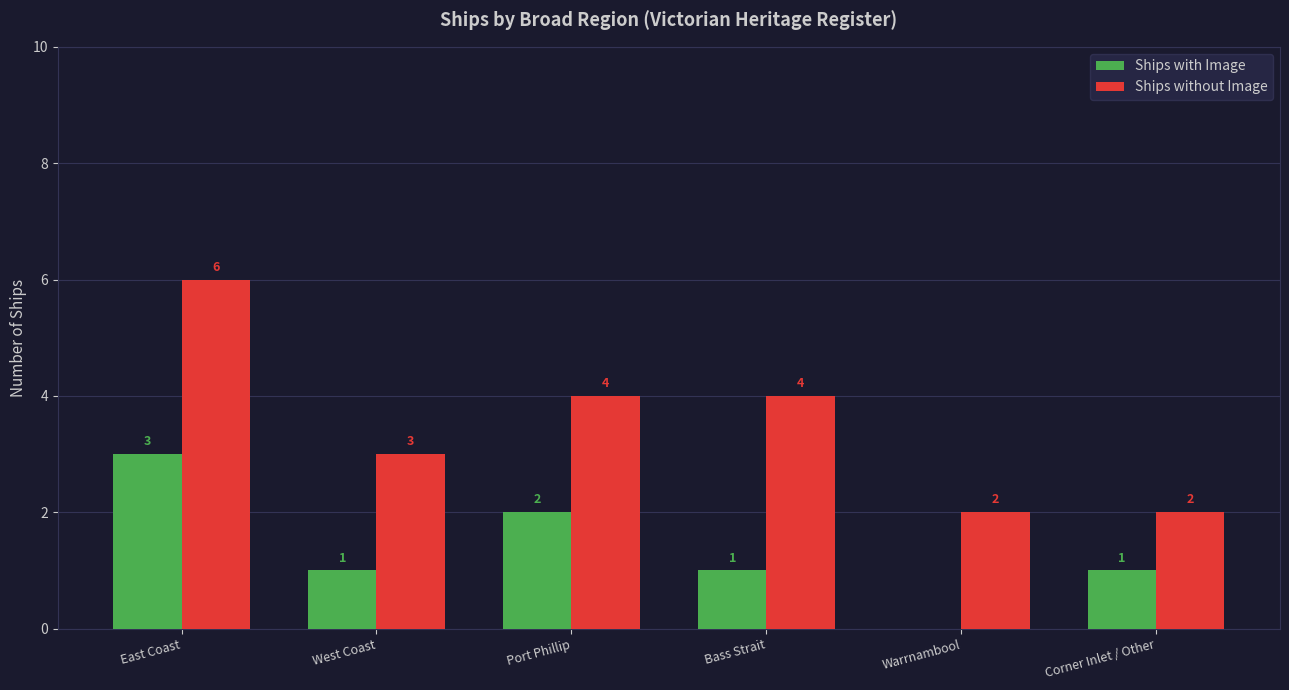

How many series are shown in this chart?

2